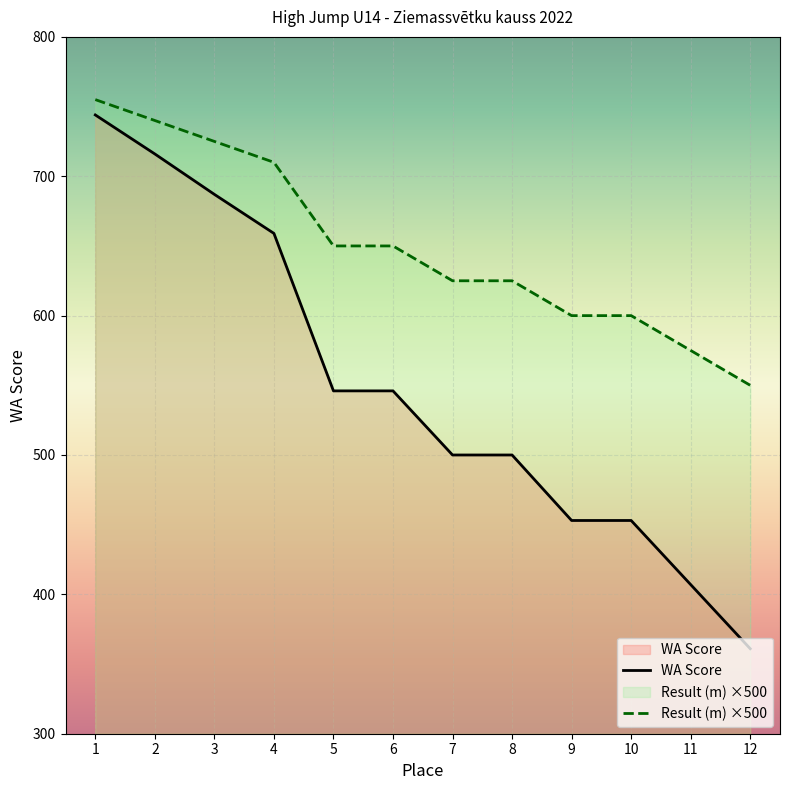

How many values in the WA Score series exceed 546?

4